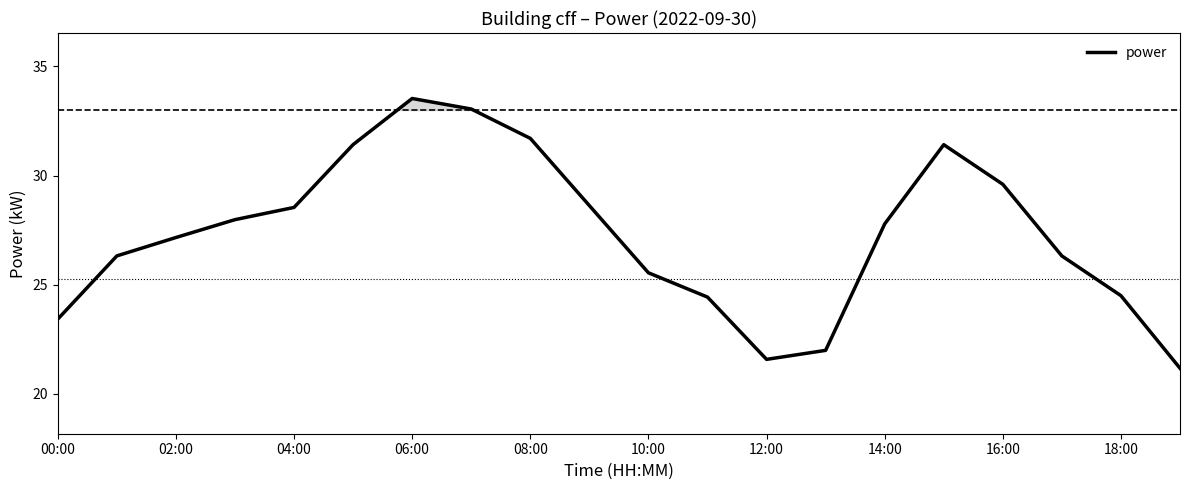

What position from the left is 00:00?

1